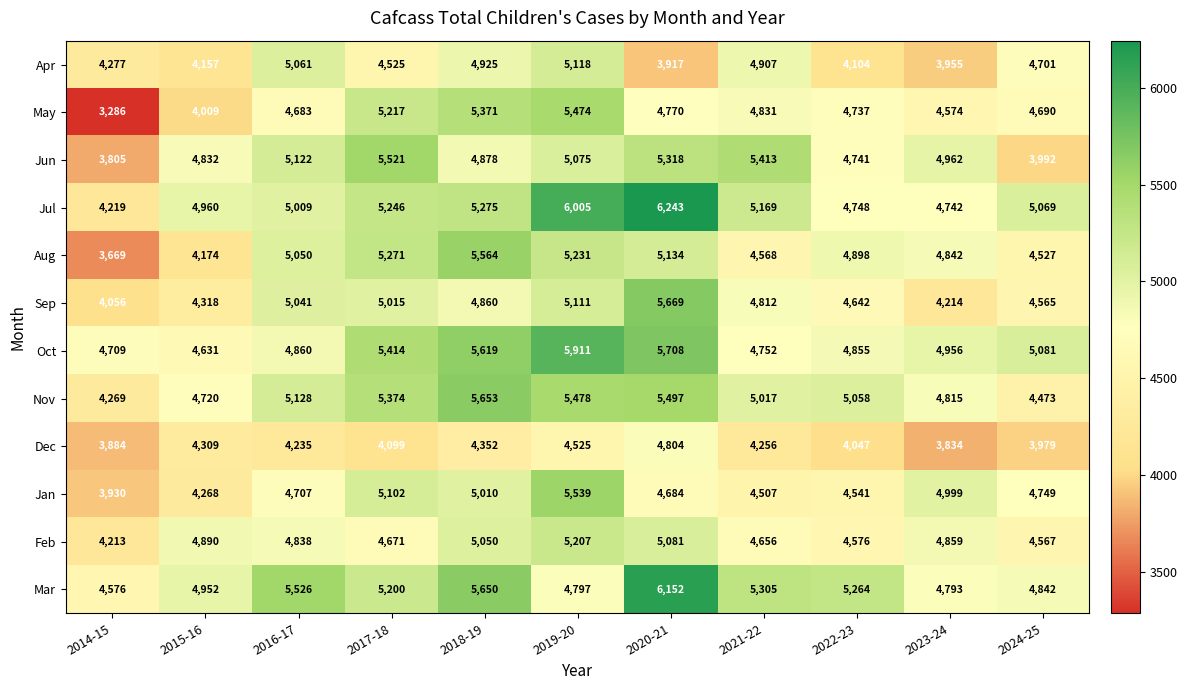

At which category is the sum across all series the highest?

2019-20